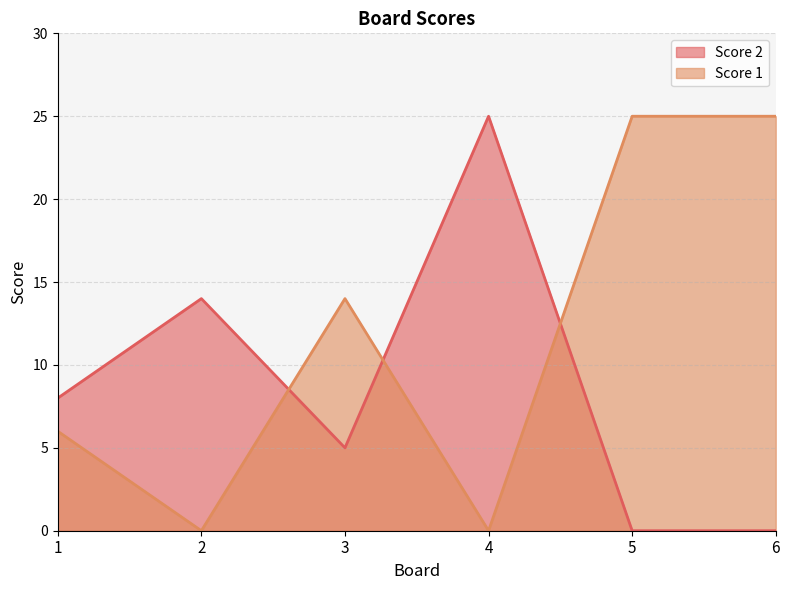

How many values in the Score 1 series exceed 14?

2